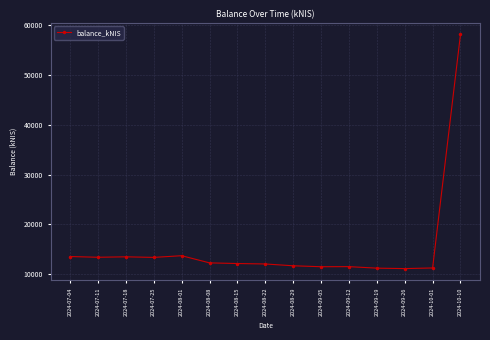

How many data points are less than 12122?

7